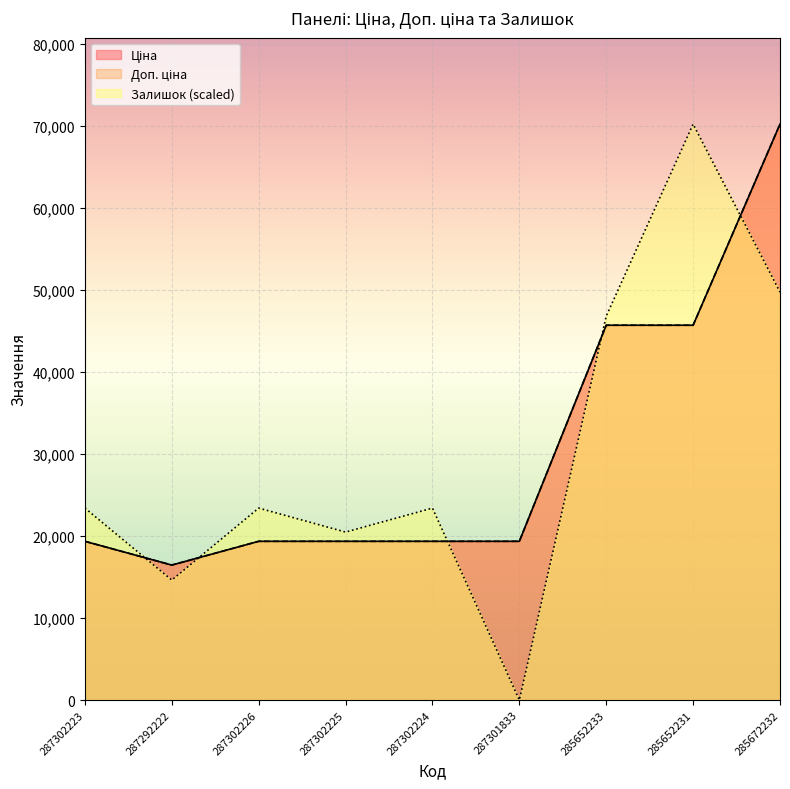

At which category is the sum across all series the highest?

285672232